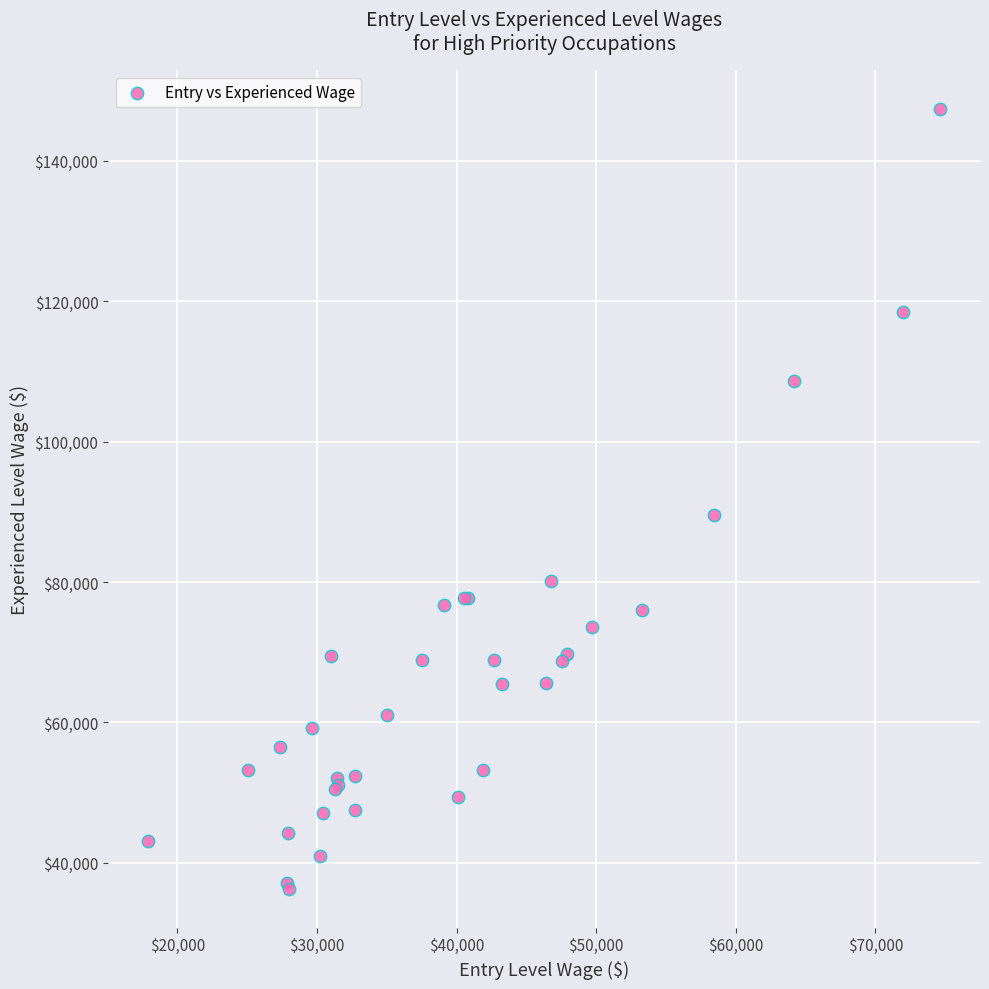

What Y value in the scatter plot is closest to 91850?

89610